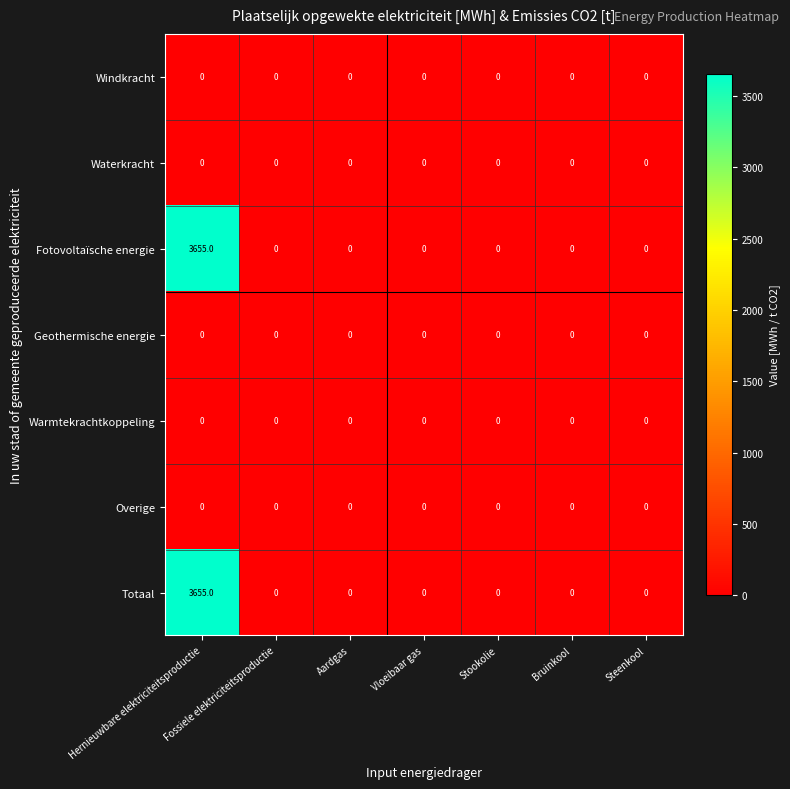

What is the greatest value displayed?

3655